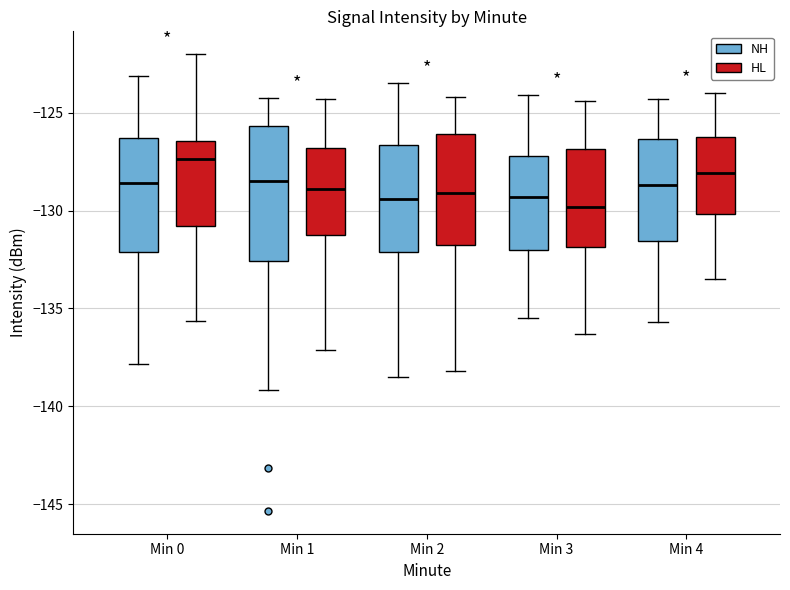

Reading left to right, read every box against the y-axis: the position of its median line, the range the box covers, and the ends of its whiskers. The values are not printed on the chart, so give them approximately, as read against the axis.

Min 0 (NH): median -128.5, box -132.0 to -126.5, whiskers -138.0 to -123.0
Min 0 (HL): median -127.5, box -131.0 to -126.5, whiskers -135.5 to -122.0
Min 1 (NH): median -128.5, box -132.5 to -125.5, whiskers -139.0 to -124.0
Min 1 (HL): median -129.0, box -131.0 to -127.0, whiskers -137.0 to -124.5
Min 2 (NH): median -129.5, box -132.0 to -126.5, whiskers -138.5 to -123.5
Min 2 (HL): median -129.0, box -131.5 to -126.0, whiskers -138.0 to -124.0
Min 3 (NH): median -129.5, box -132.0 to -127.0, whiskers -135.5 to -124.0
Min 3 (HL): median -130.0, box -132.0 to -127.0, whiskers -136.5 to -124.5
Min 4 (NH): median -128.5, box -131.5 to -126.5, whiskers -135.5 to -124.5
Min 4 (HL): median -128.0, box -130.0 to -126.0, whiskers -133.5 to -124.0